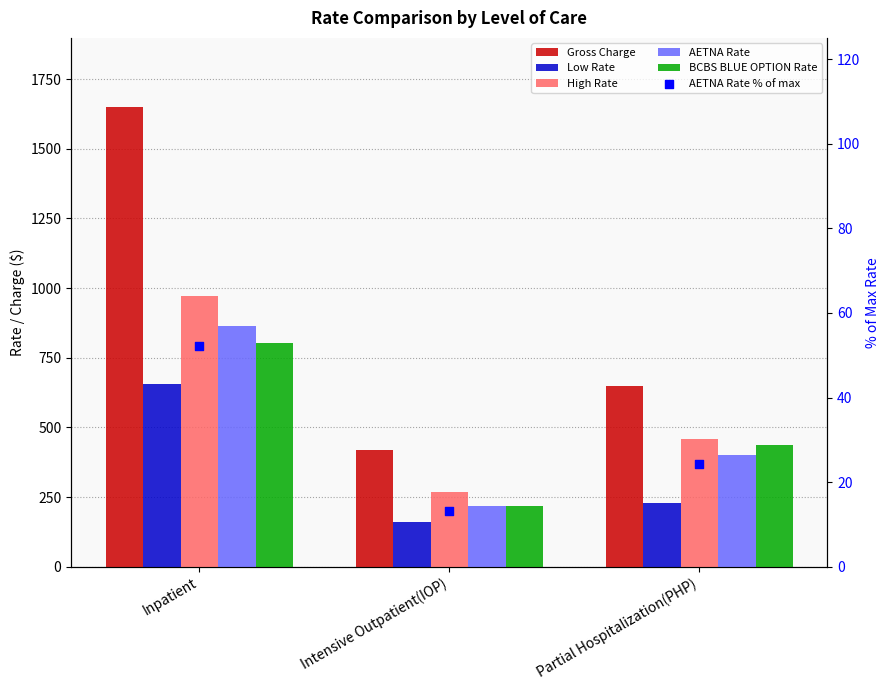

What is the total value across all series at Inpatient?

4993.3